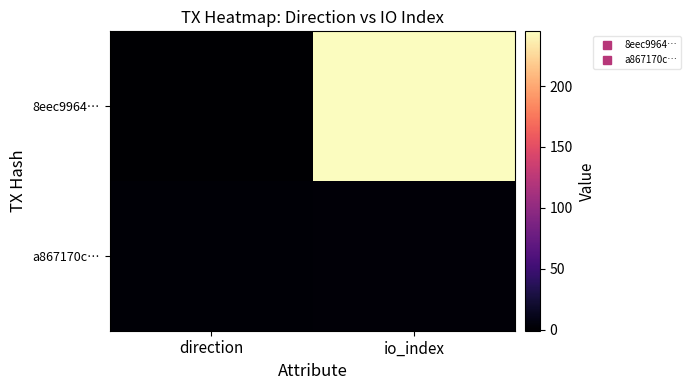

Which series changed the most between direction and io_index?

8eec9964…